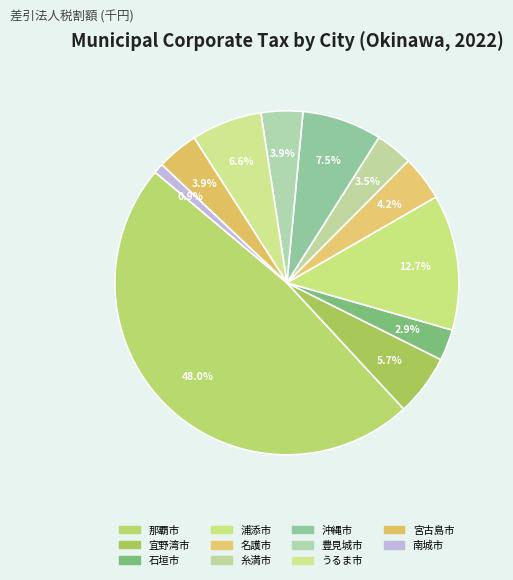

Approximately how many times larger is the value at 浦添市 compared to 沖縄市?

1.7